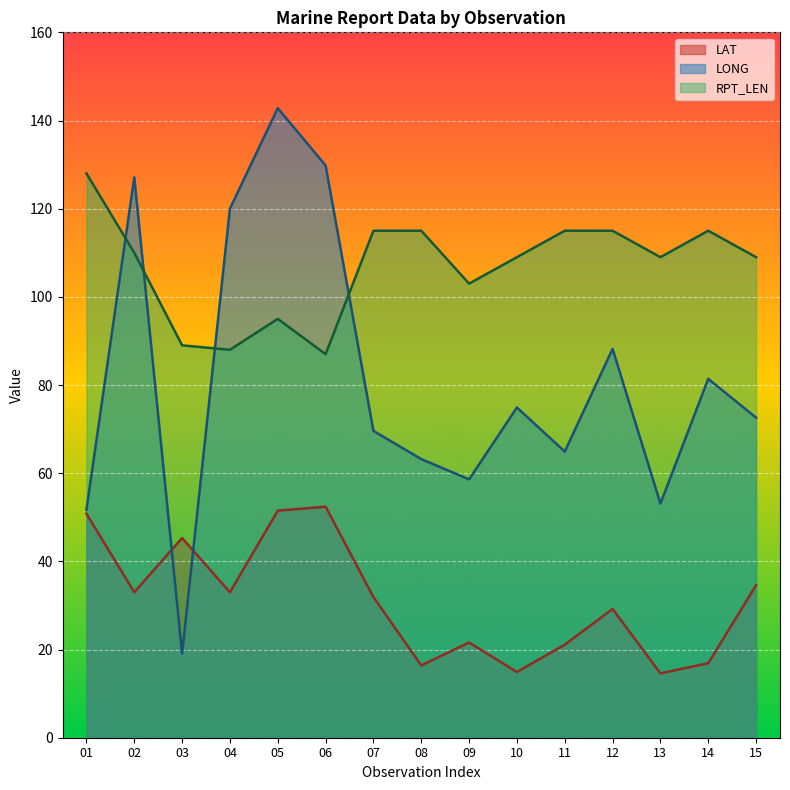

Which series changed the most between 07 and 13?

LAT